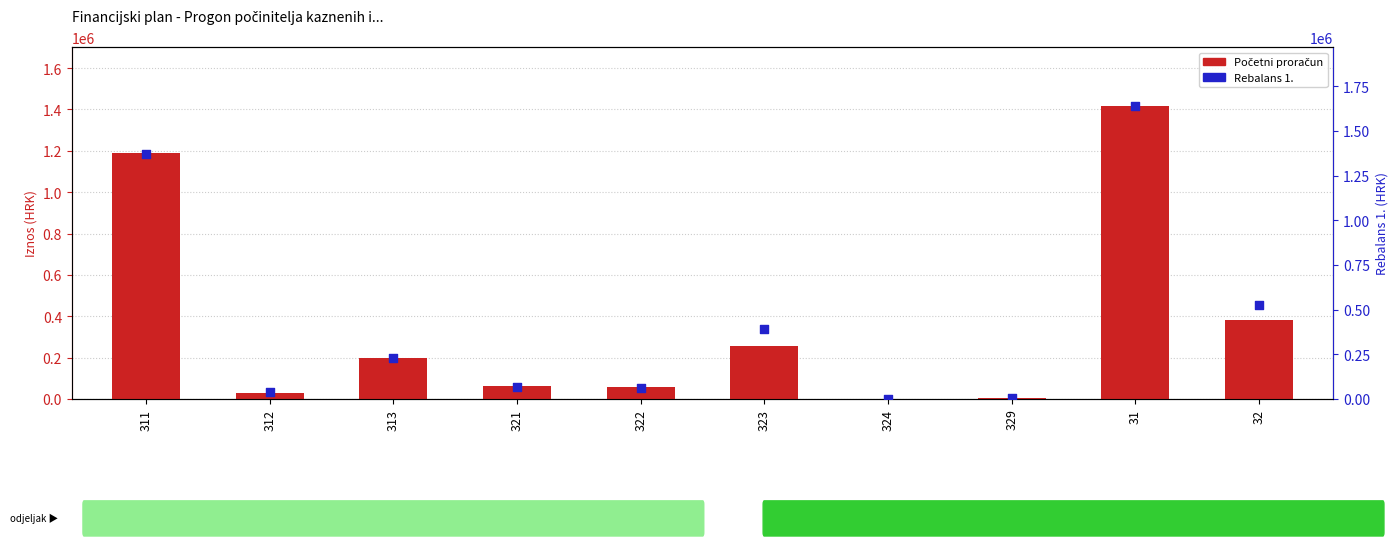

Which series has the widest spread of Y values?

Rebalans 1.